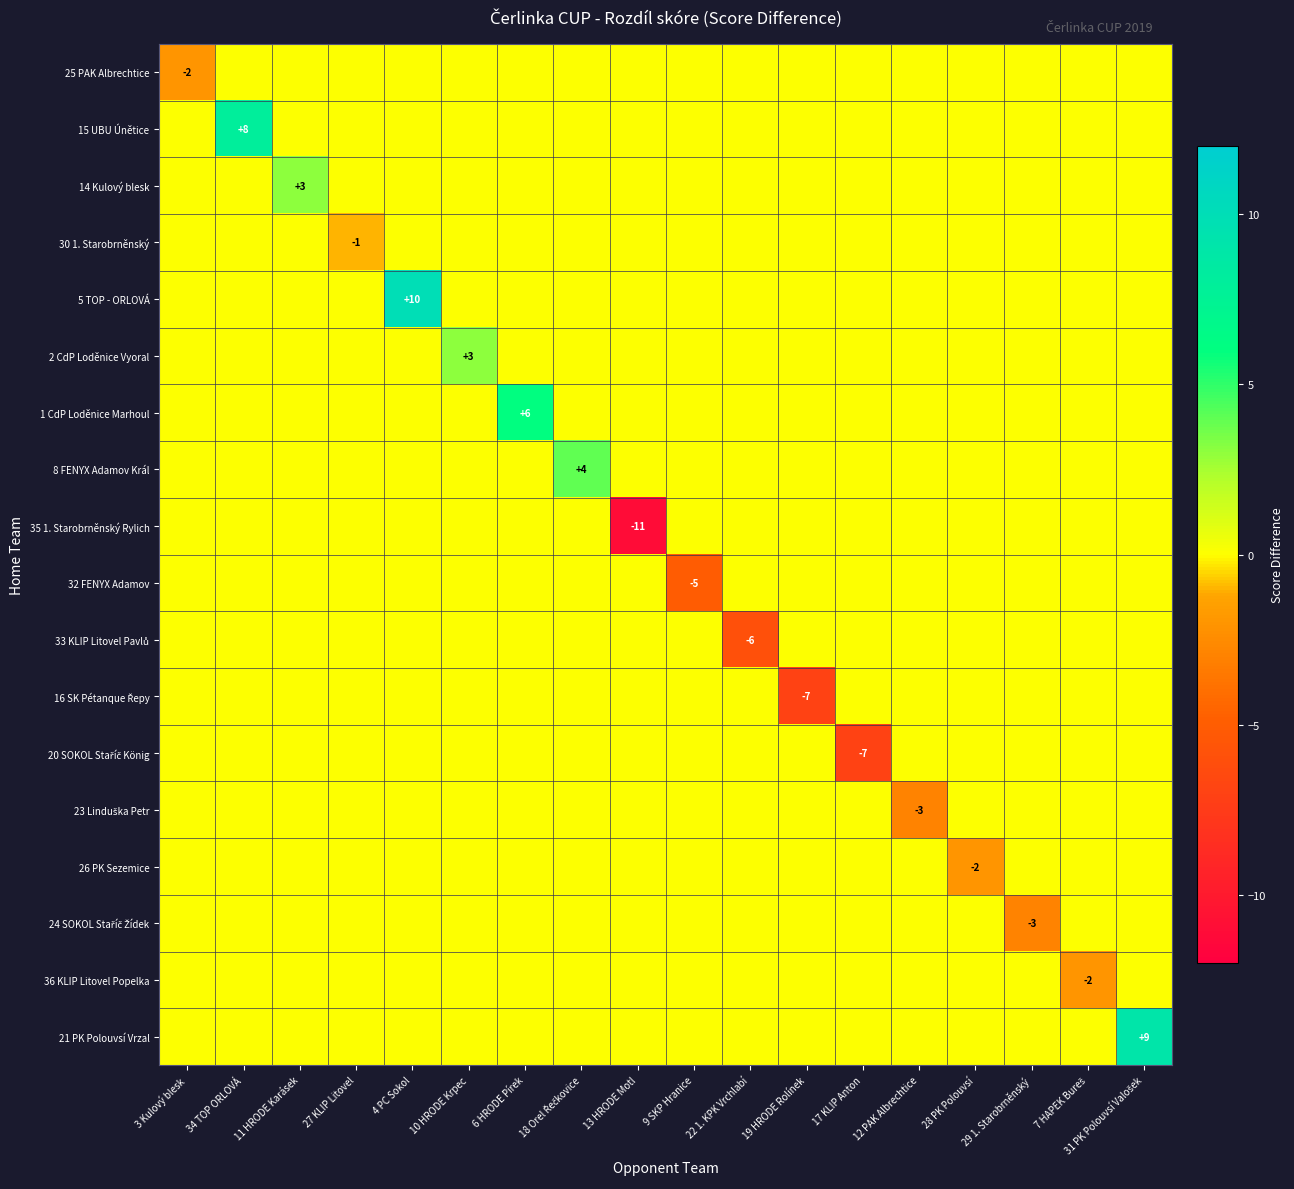

At how many categories does at least one series exceed -9?

18